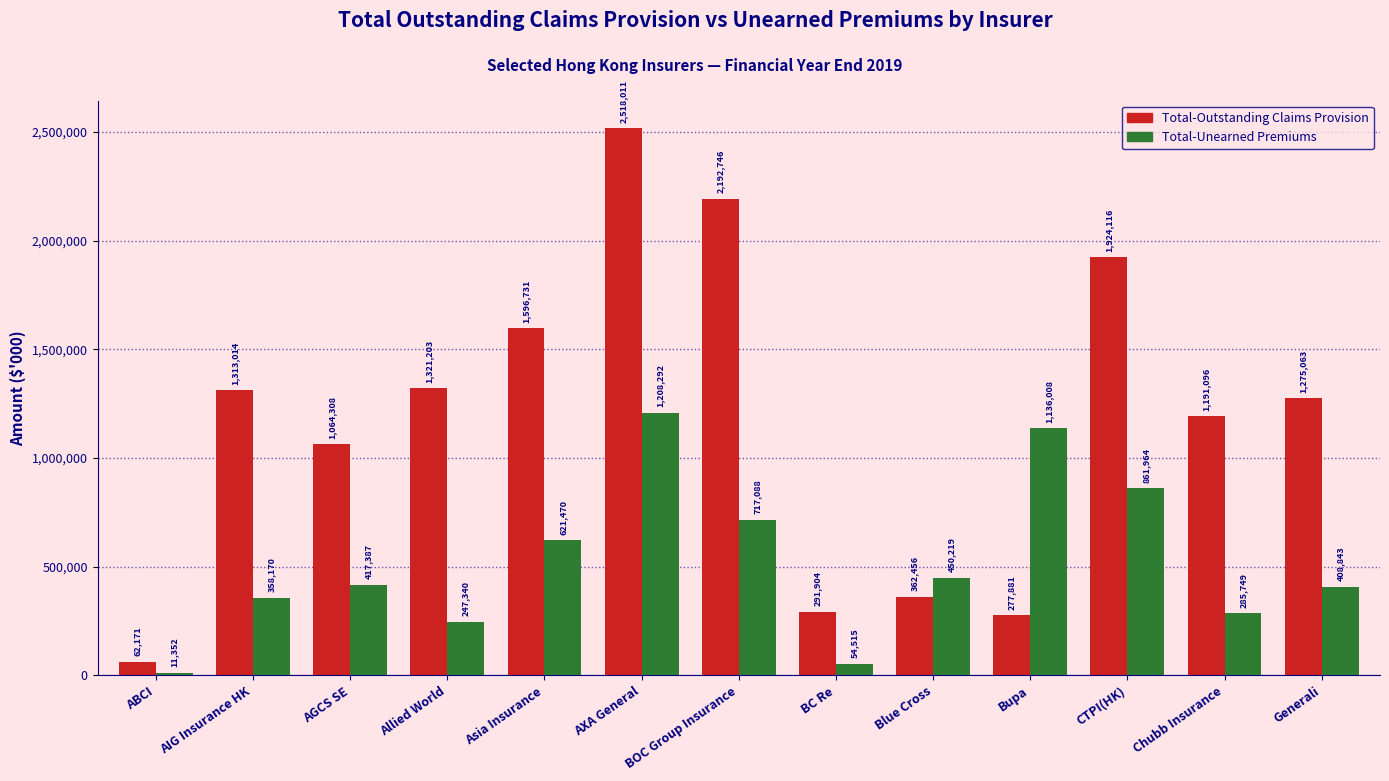

How many bars are there in total?

26